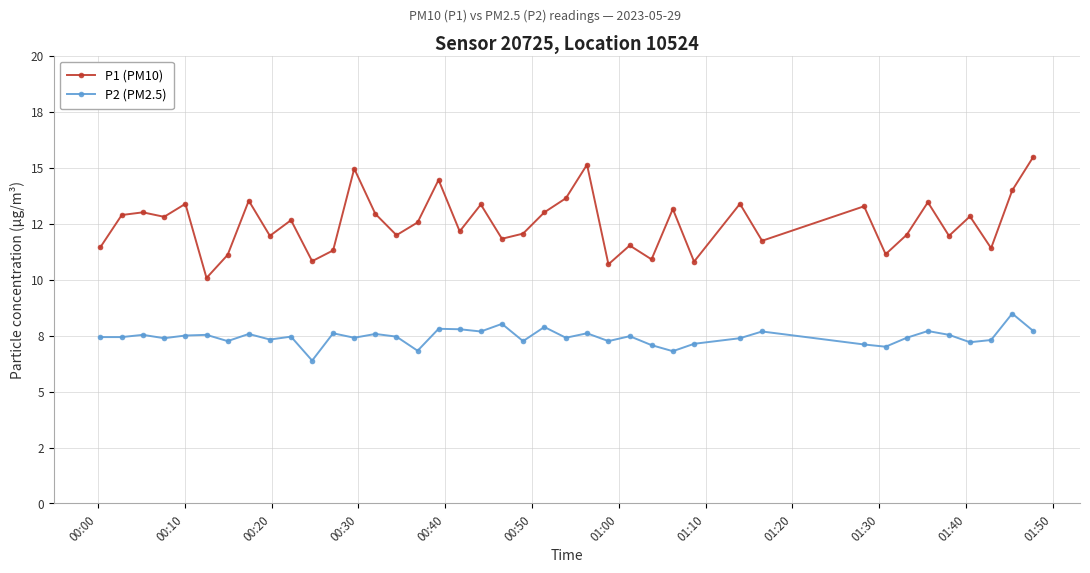

Does the chart have visible grid lines?

Yes